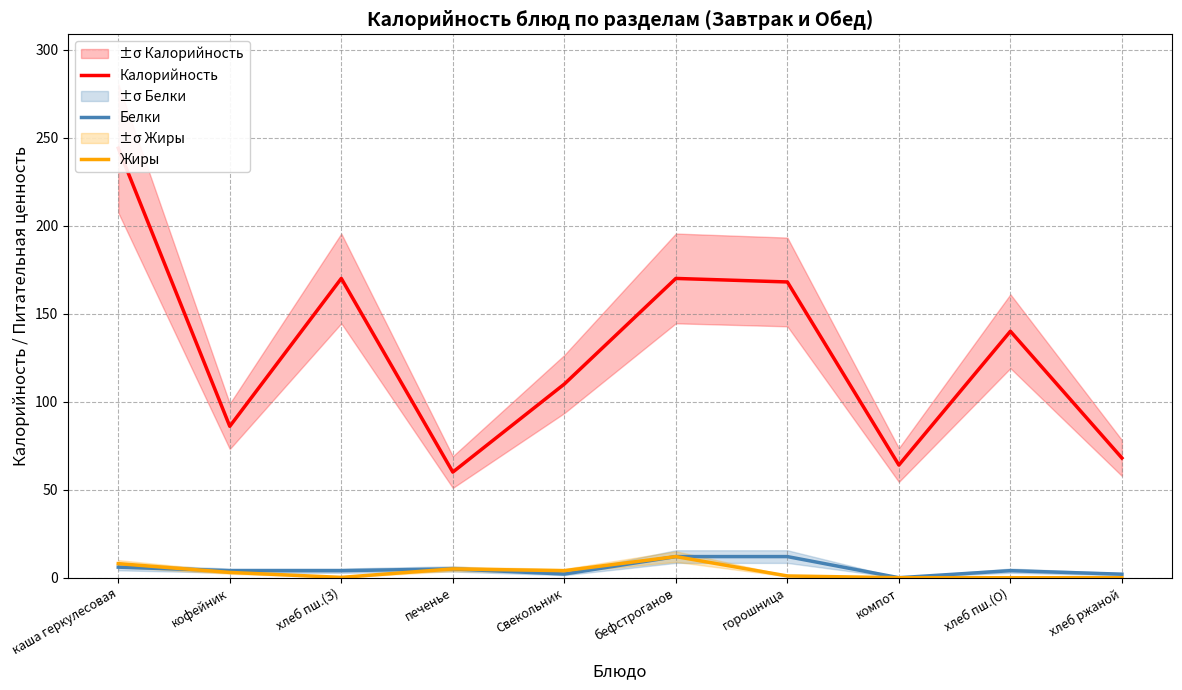

Where does the Жиры series first go above 3?

каша геркулесовая